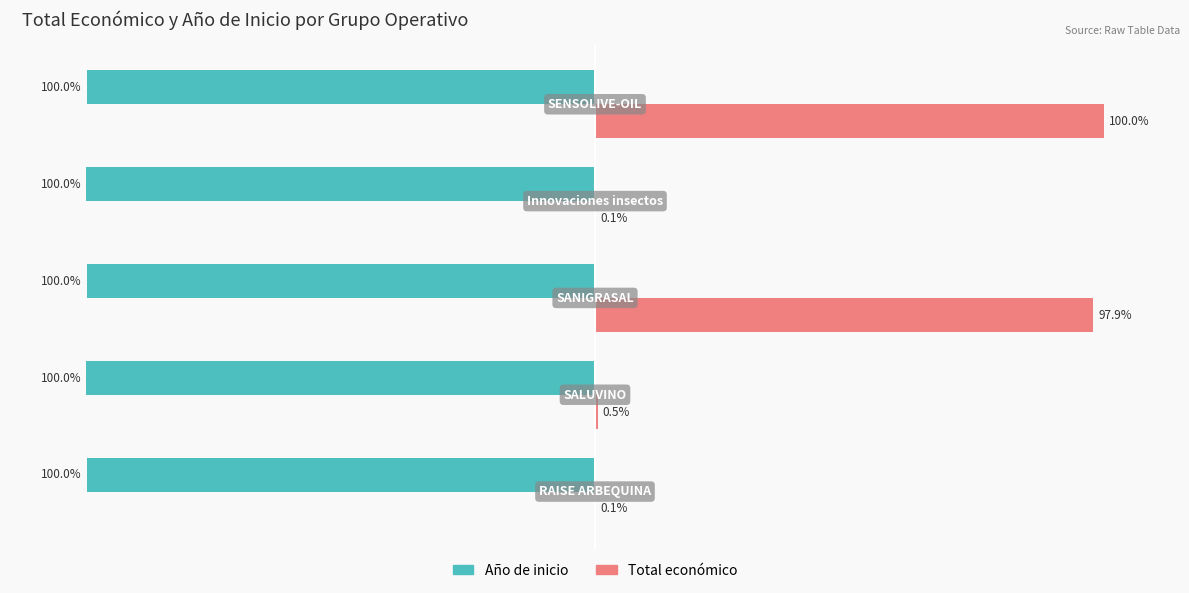

Which series has the largest total across all categories?

Total económico